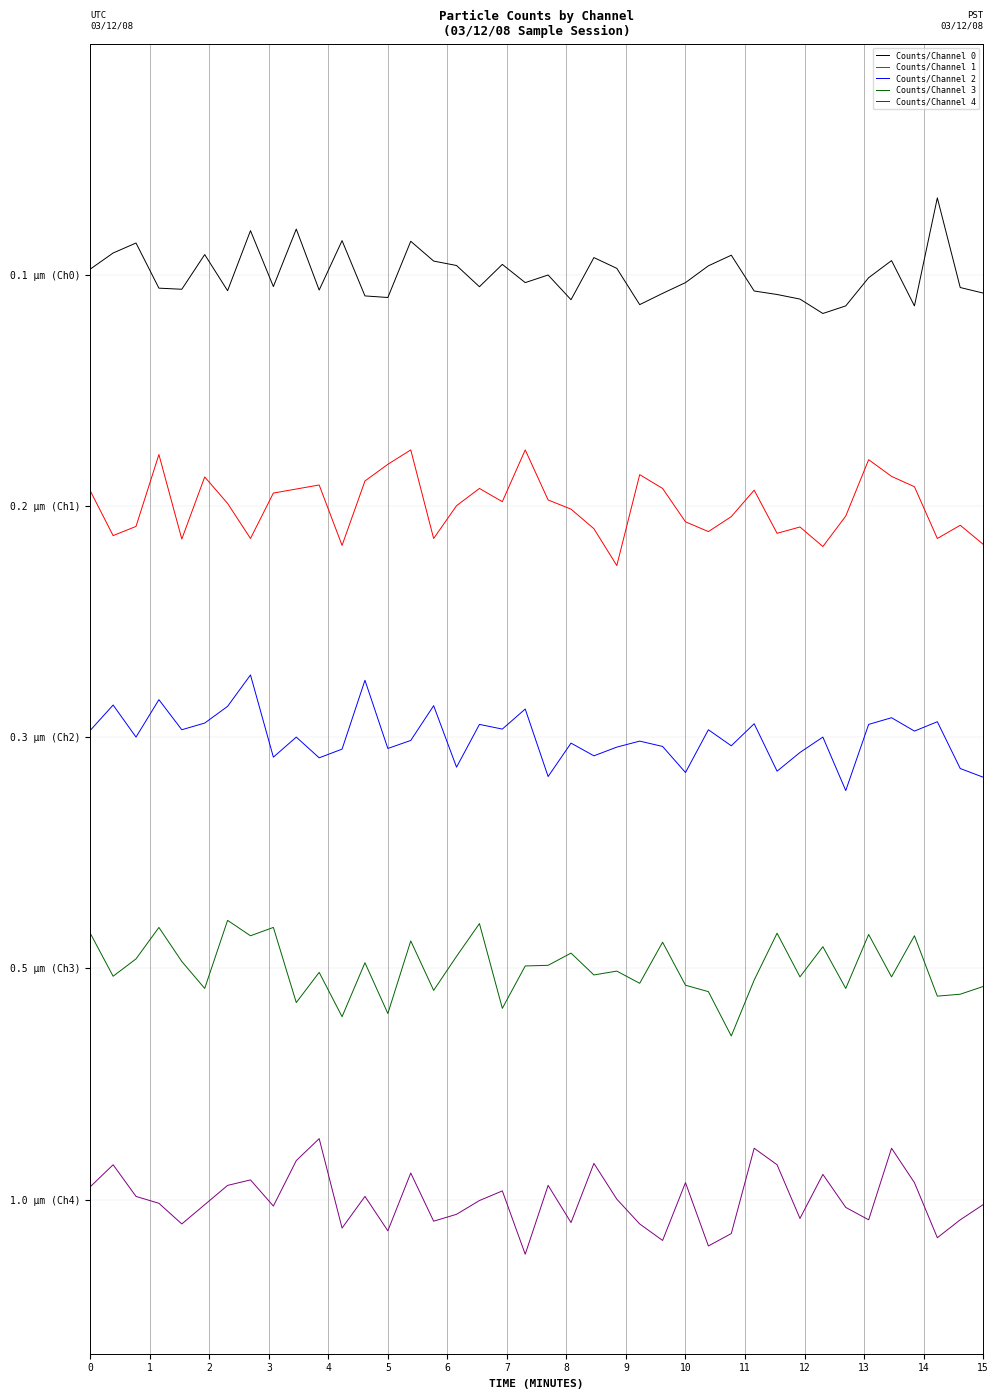

Reading left to right, list all the values displayed in this chart.

Counts/Channel 0: 4.8	4.9	5.0	4.7	4.7	4.9	4.7	5.0	4.7	5.0	4.7	5.0	4.7	4.7	5.0	4.9	4.8	4.7	4.9	4.8	4.8	4.7	4.9	4.8	4.6	4.7	4.8	4.8	4.9	4.7	4.7	4.7	4.6	4.6	4.8	4.9	4.6	5.2	4.7	4.7
Counts/Channel 1: 3.7	3.4	3.5	3.9	3.4	3.8	3.6	3.4	3.7	3.7	3.7	3.4	3.7	3.8	3.9	3.4	3.6	3.7	3.6	3.9	3.6	3.6	3.5	3.3	3.8	3.7	3.5	3.5	3.5	3.7	3.5	3.5	3.4	3.5	3.8	3.8	3.7	3.4	3.5	3.4
Counts/Channel 2: 2.4	2.6	2.4	2.6	2.4	2.5	2.6	2.7	2.3	2.4	2.3	2.3	2.7	2.3	2.4	2.6	2.2	2.5	2.4	2.5	2.2	2.4	2.3	2.3	2.4	2.4	2.2	2.4	2.4	2.5	2.2	2.3	2.4	2.1	2.5	2.5	2.4	2.5	2.2	2.2
Counts/Channel 3: 1.4	1.2	1.2	1.4	1.2	1.1	1.4	1.4	1.4	1.0	1.2	0.9	1.2	1.0	1.3	1.1	1.3	1.4	1.0	1.2	1.2	1.3	1.2	1.2	1.1	1.3	1.1	1.1	0.8	1.1	1.4	1.2	1.3	1.1	1.4	1.2	1.4	1.1	1.1	1.1
Counts/Channel 4: 0.1	0.2	0.0	-0.0	-0.1	-0.0	0.1	0.1	-0.0	0.2	0.3	-0.1	0.0	-0.2	0.1	-0.1	-0.1	-0.0	0.0	-0.3	0.1	-0.1	0.2	0.0	-0.1	-0.2	0.1	-0.2	-0.2	0.3	0.2	-0.1	0.1	-0.0	-0.1	0.3	0.1	-0.2	-0.1	-0.0